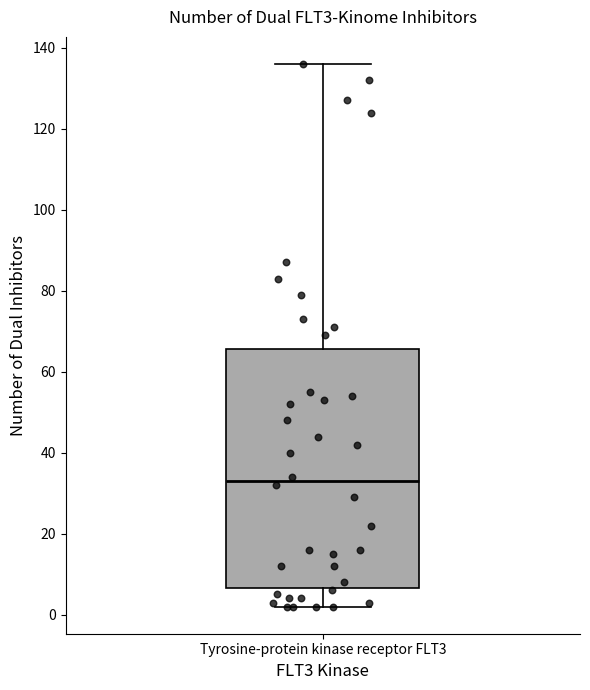

Transcribe this box plot: give where the median line is, the range the box spans, and where the two whiskers end, as read against the y-axis. The values are not printed on the chart, so give them approximately, as read against the axis.

median 34, box 6 to 66, whiskers 2 to 136